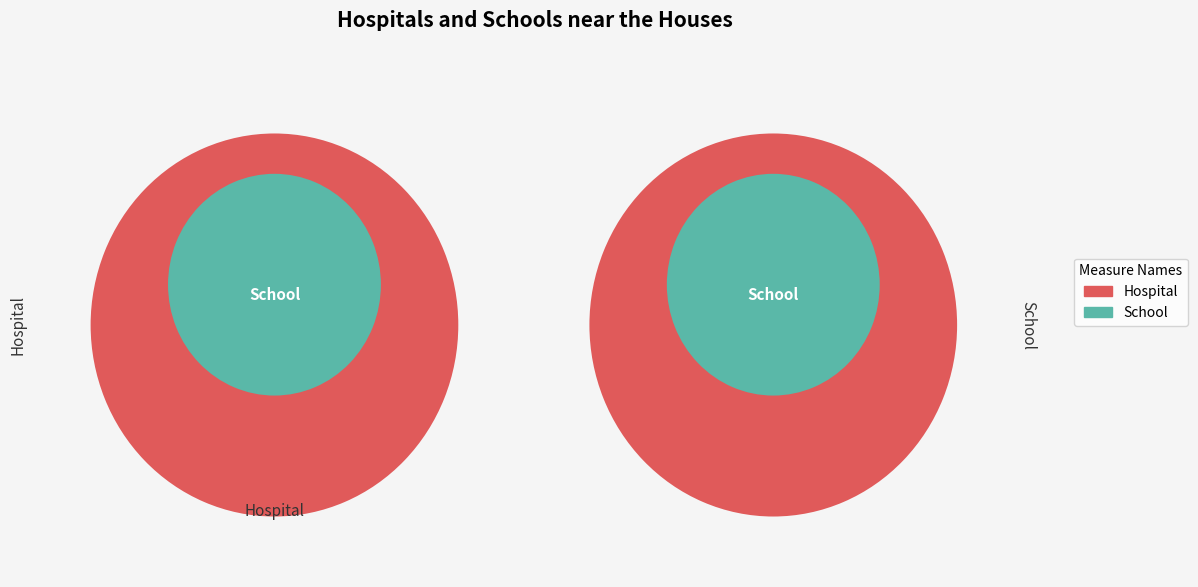

Is 89 the majority of the pie?

No